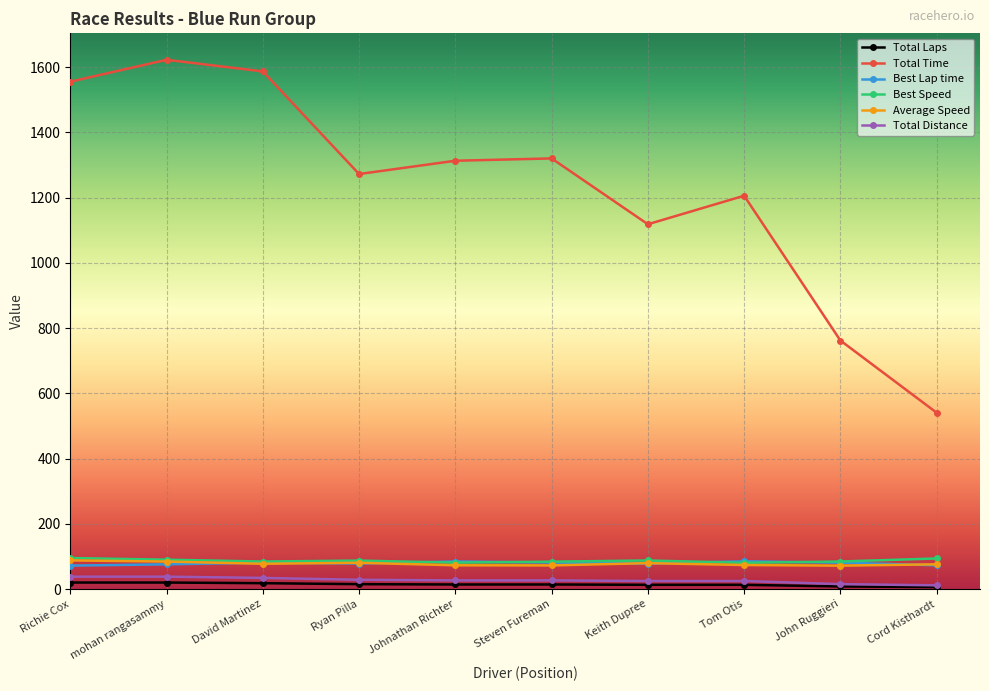

How many lines are shown in the chart?

6